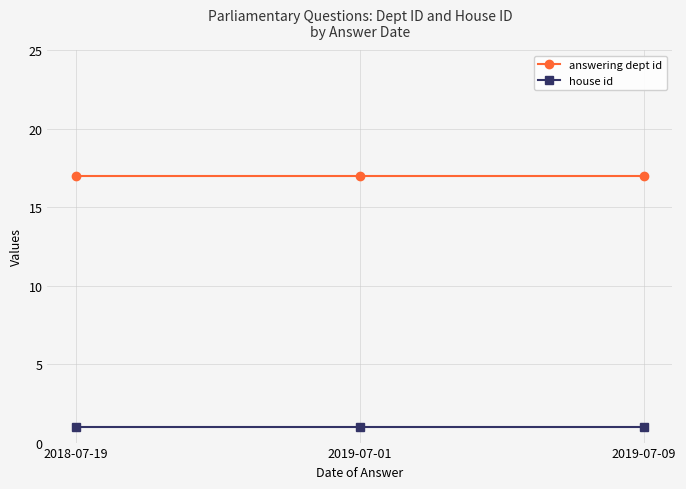

Read the house id value at 2019-07-01.

1